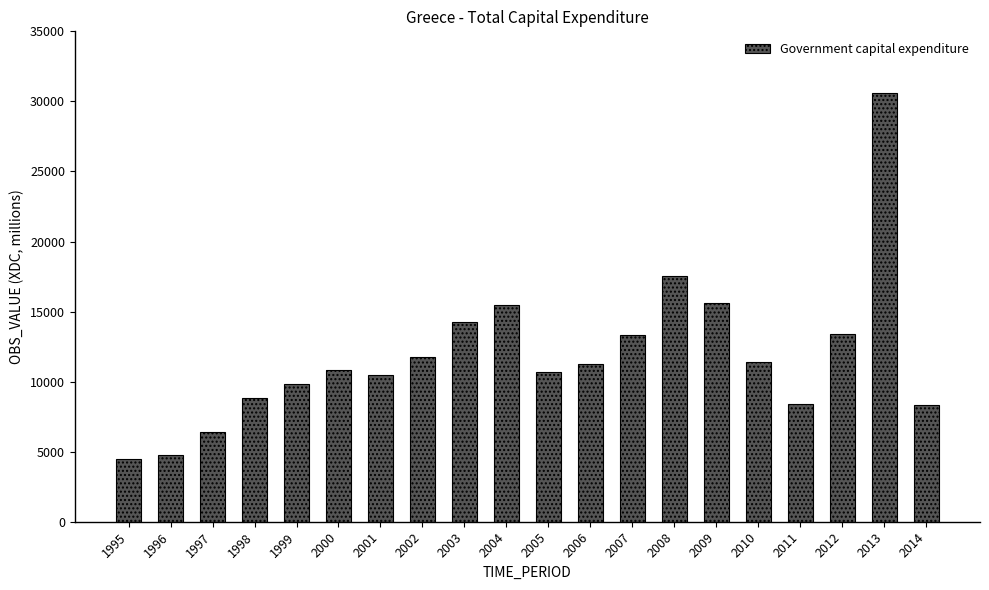

What is the value of the 8th bar from the left?

11790